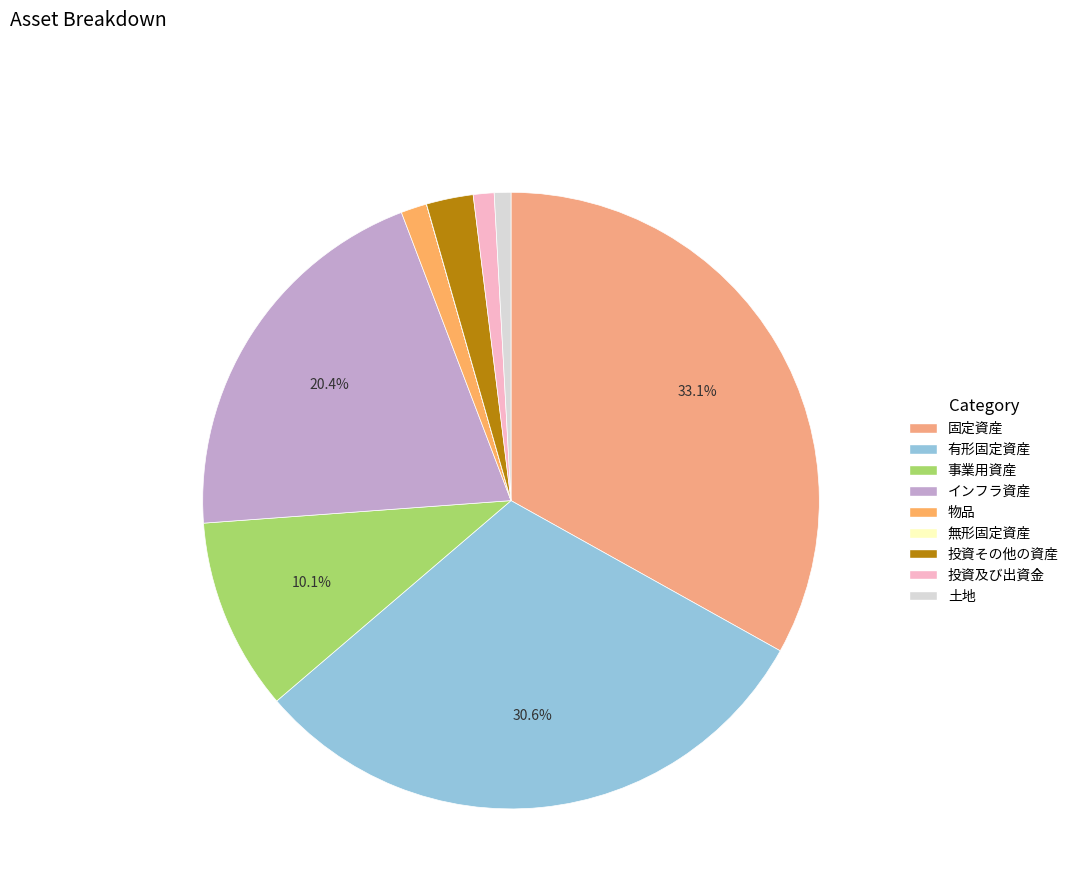

Is 投資及び出資金 the majority of the pie?

No